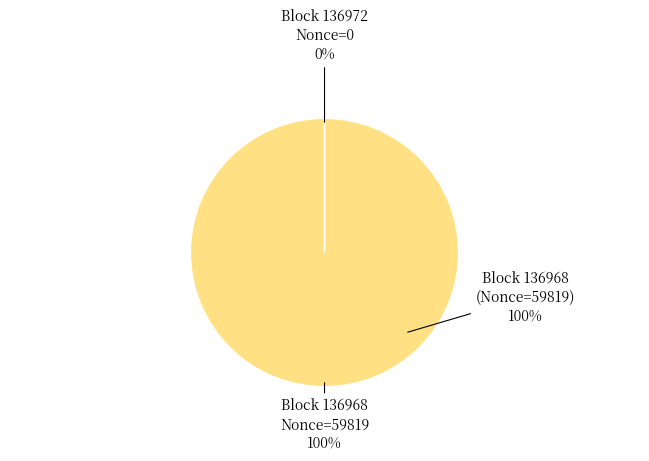

Does any single category account for the majority?

Yes